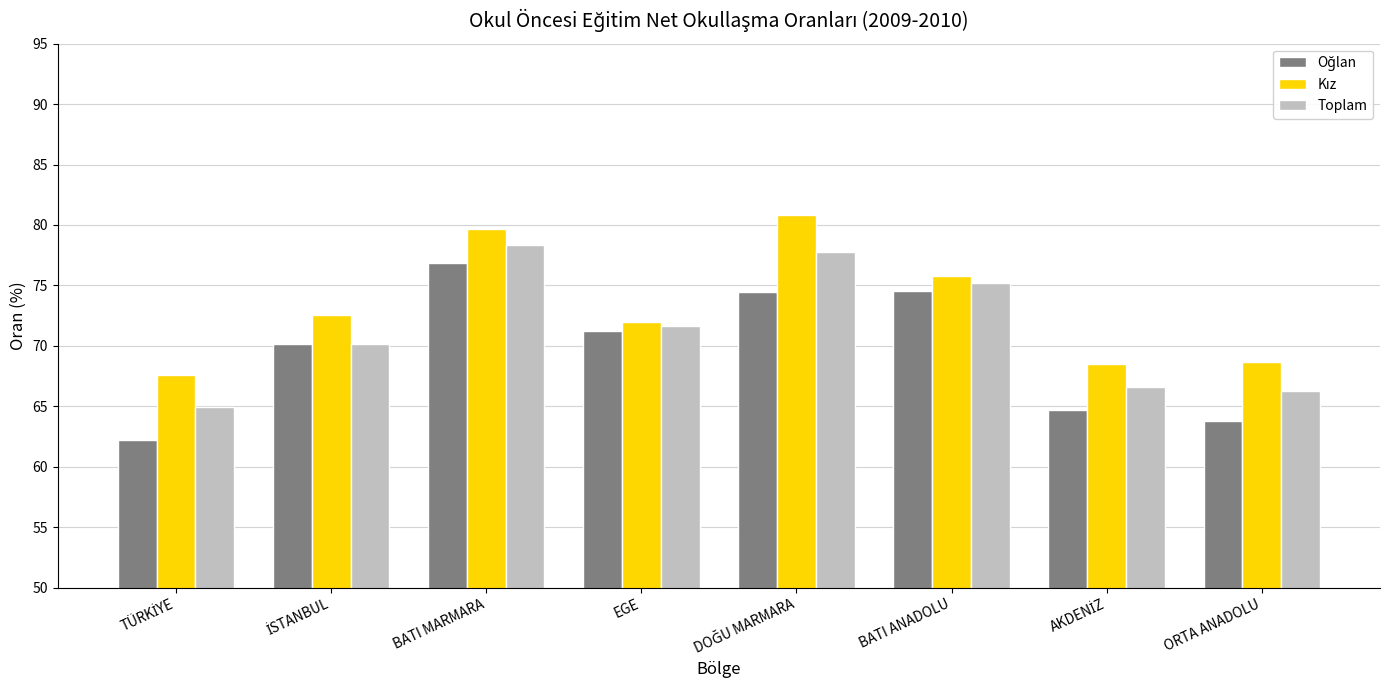

What is the difference between the highest and lowest values at ORTA ANADOLU?

4.9